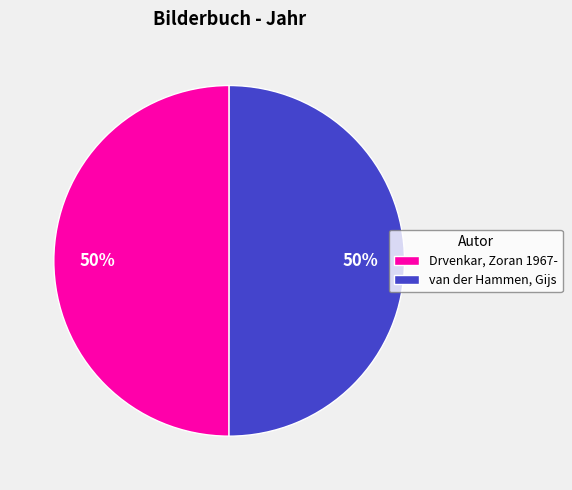

Is the sum of Drvenkar, Zoran 1967- and van der Hammen, Gijs greater than half?

Yes